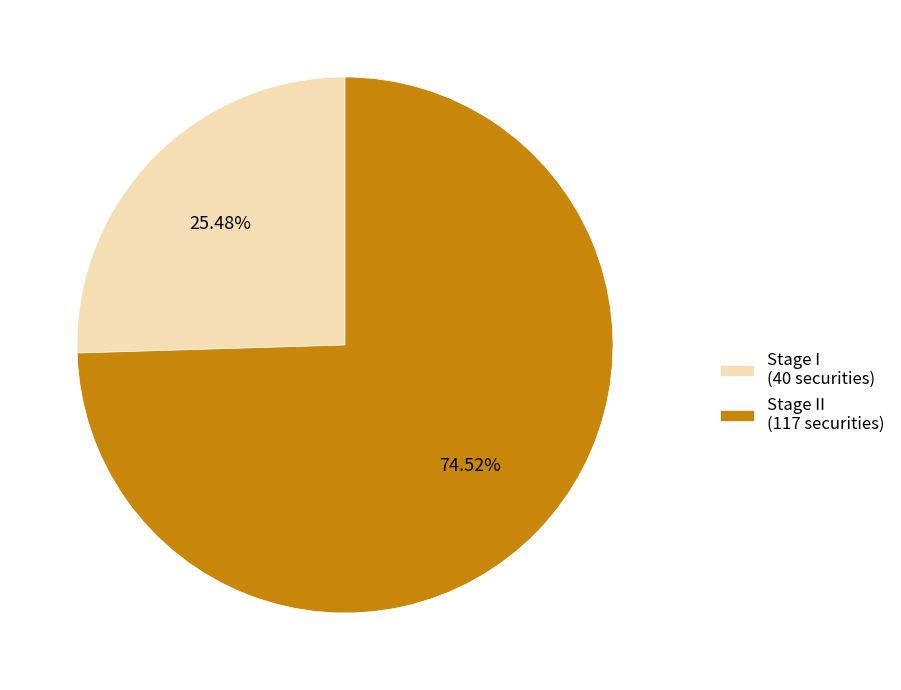

How many segments does this pie chart have?

2